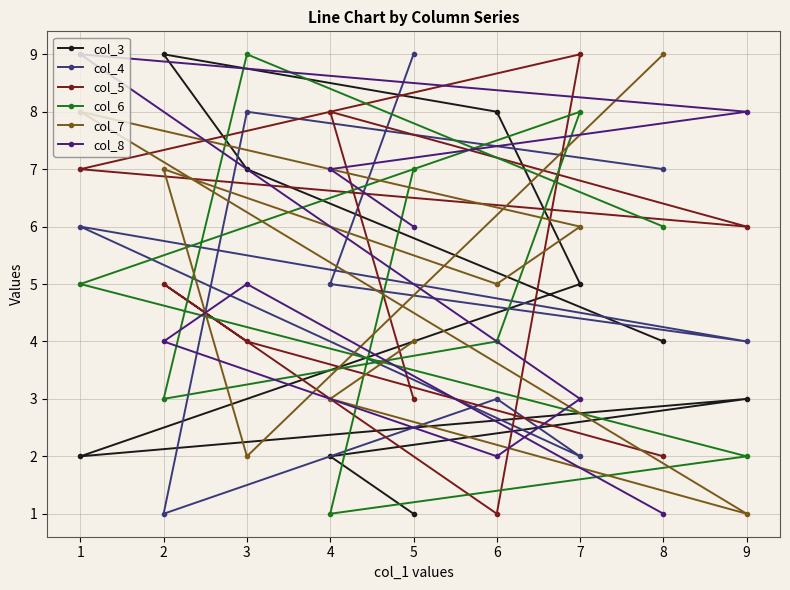

How many lines are shown in the chart?

6